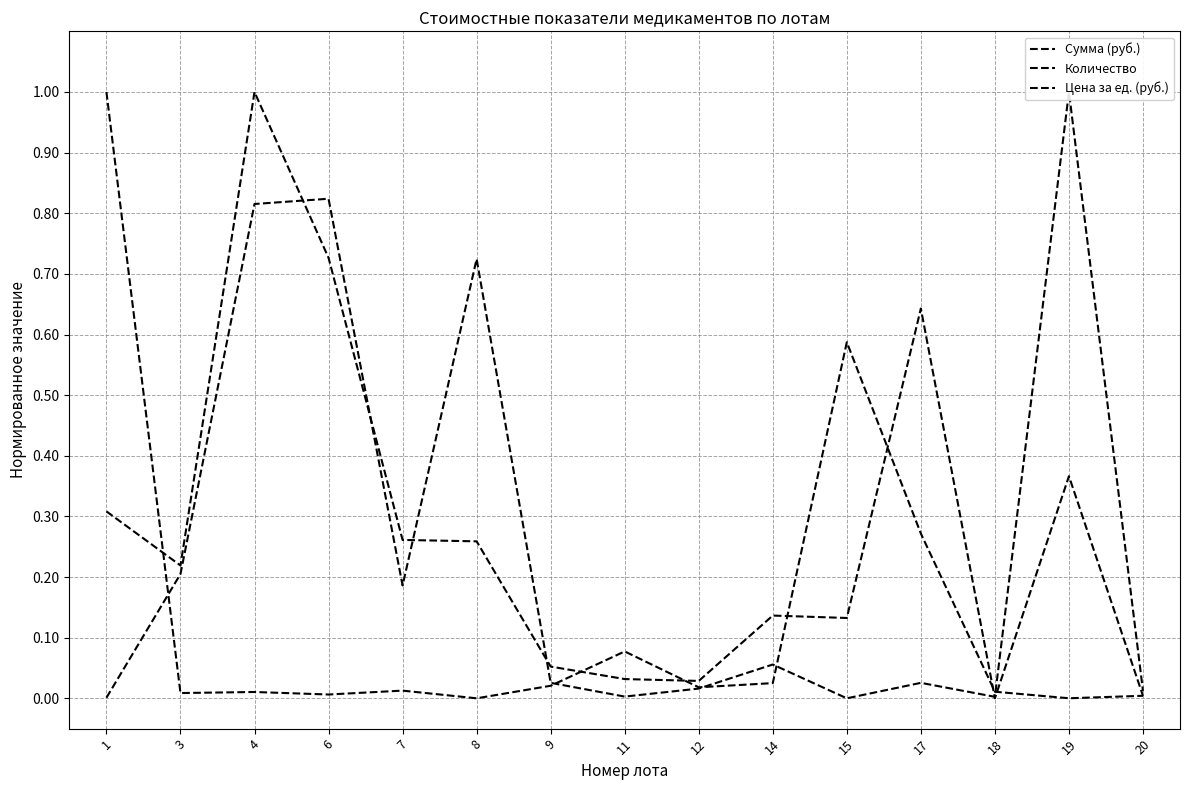

Reading right to left, transcribe all the data shown in this chart.

Сумма (руб.): 20=0.0	19=0.4	18=0.0	17=0.6	15=0.1	14=0.1	12=0.0	11=0.0	9=0.1	8=0.3	7=0.3	6=0.7	4=1.0	3=0.2	1=0.3
Количество: 20=0.0	19=1.0	18=0.0	17=0.0	15=0.0	14=0.1	12=0.0	11=0.0	9=0.0	8=0.7	7=0.2	6=0.8	4=0.8	3=0.2	1=0.0
Цена за ед. (руб.): 20=0.0	19=0.0	18=0.0	17=0.3	15=0.6	14=0.0	12=0.0	11=0.1	9=0.0	8=0.0	7=0.0	6=0.0	4=0.0	3=0.0	1=1.0